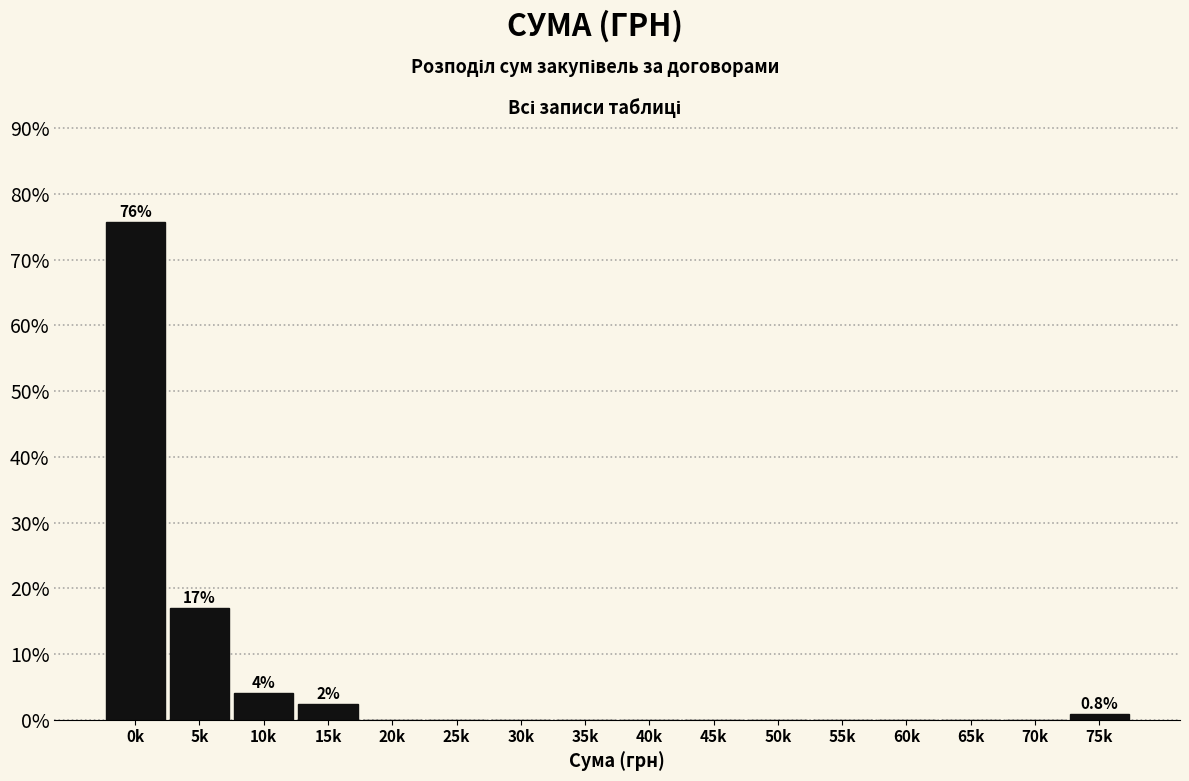

Reading left to right, transcribe all the data shown in this chart.

0k=75.8	5k=16.9	10k=4.0	15k=2.4	20k=0.0	25k=0.0	30k=0.0	35k=0.0	40k=0.0	45k=0.0	50k=0.0	55k=0.0	60k=0.0	65k=0.0	70k=0.0	75k=0.8